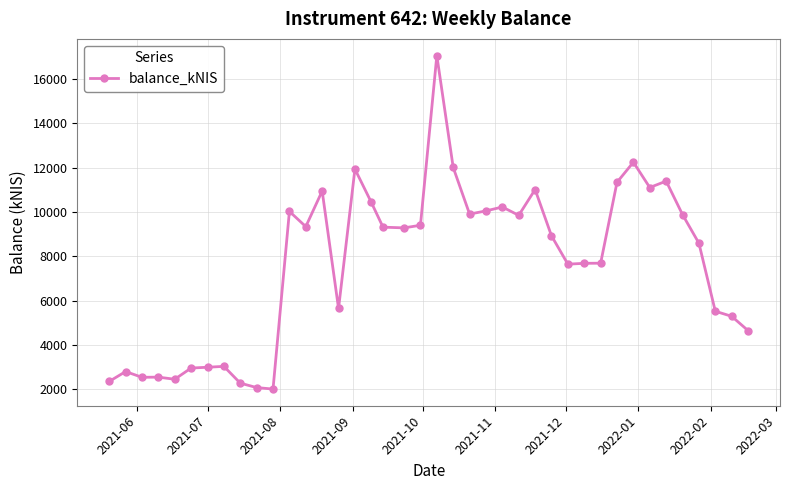

What is the difference between the second highest and second lowest values?

10175.5